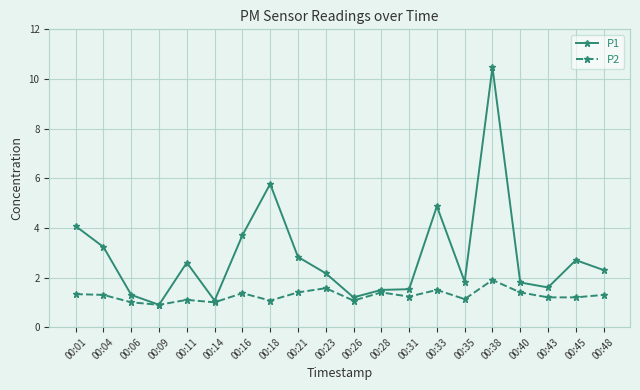

True or false: P2 has more than 1 points higher than both neighbors.

True